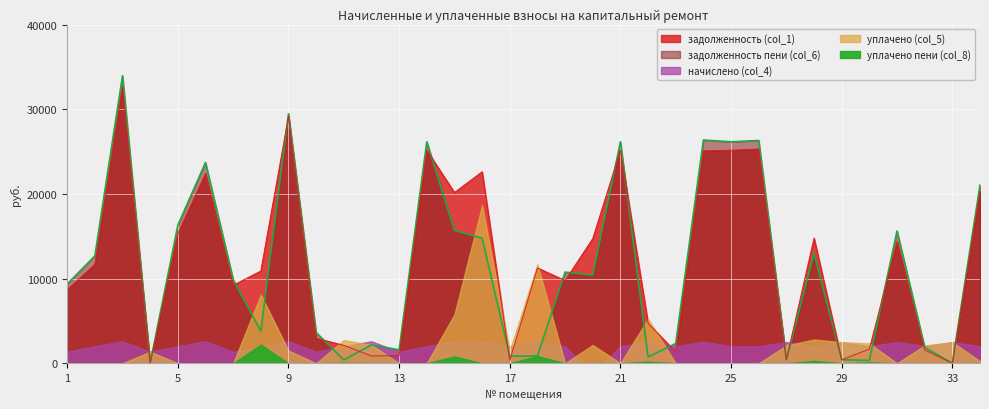

How many data points in уплачено пени (col_8) are above 0?

8